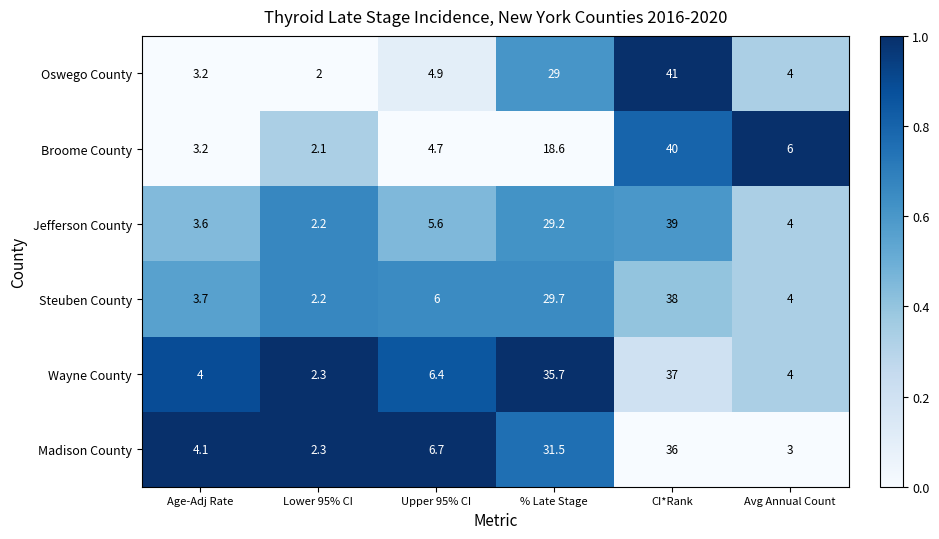

What is the difference between the maximum and minimum values in the Jefferson County series?

36.8